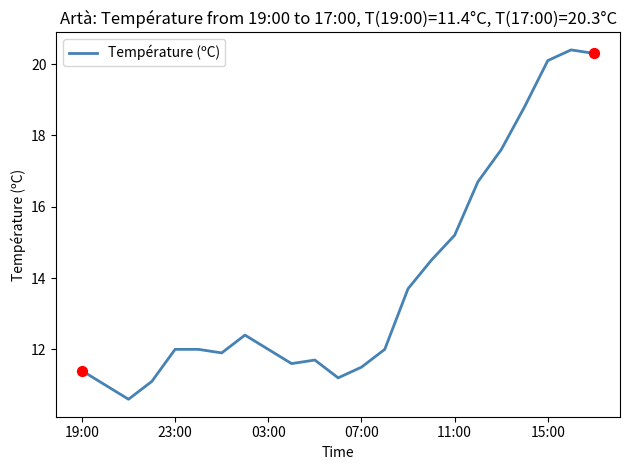

What is the maximum value shown in the chart?

20.4